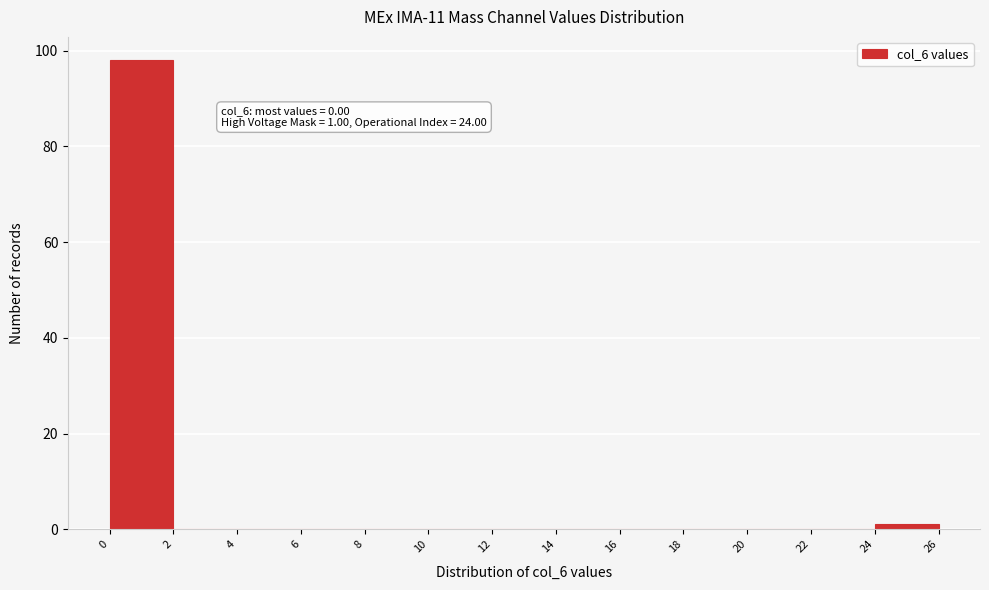

Over which range of the x-axis is the bar tallest?

0 to 2